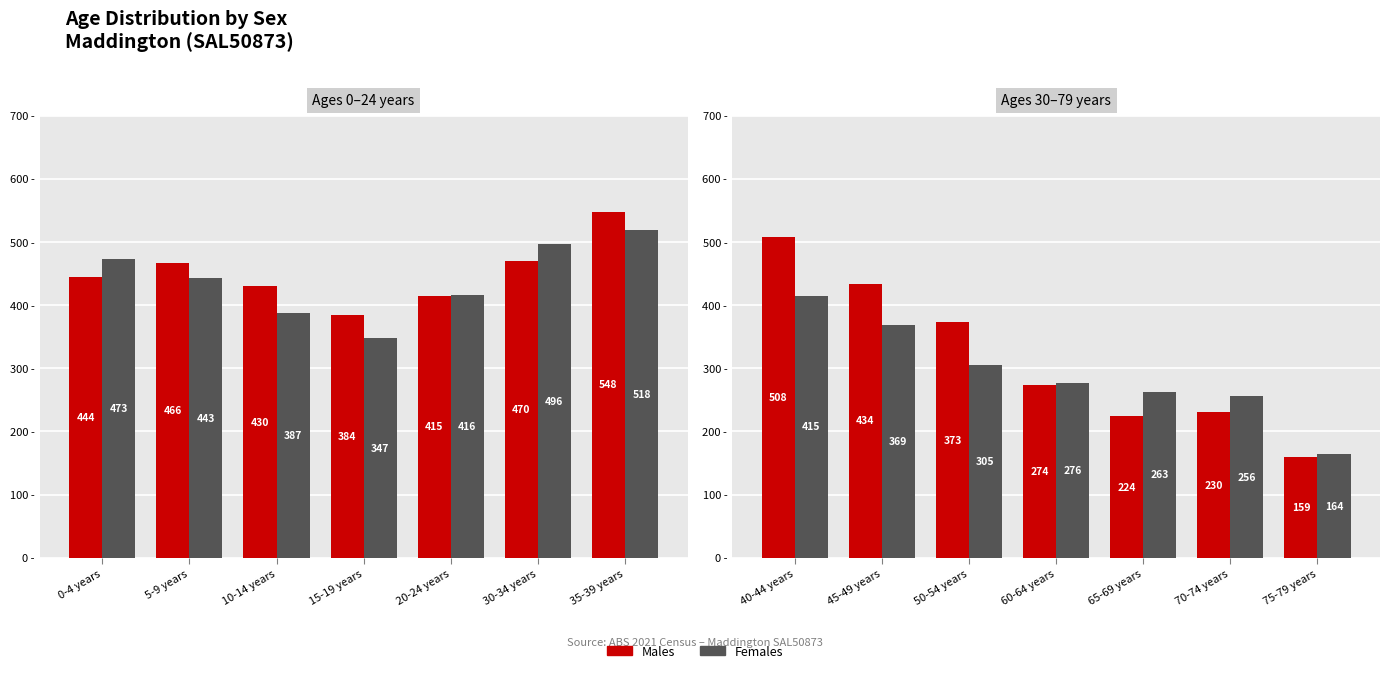

Count the number of data series in this chart.

2